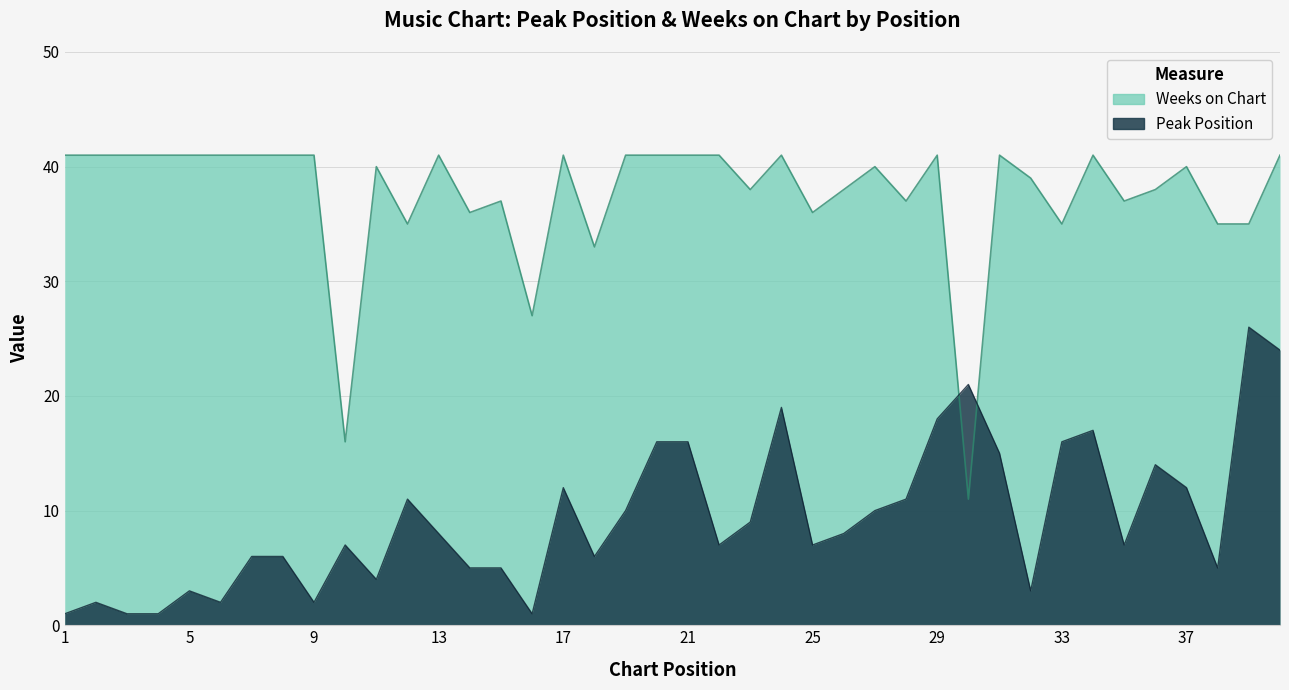

Between 4 and 30, which series saw the biggest shift?

Weeks on Chart